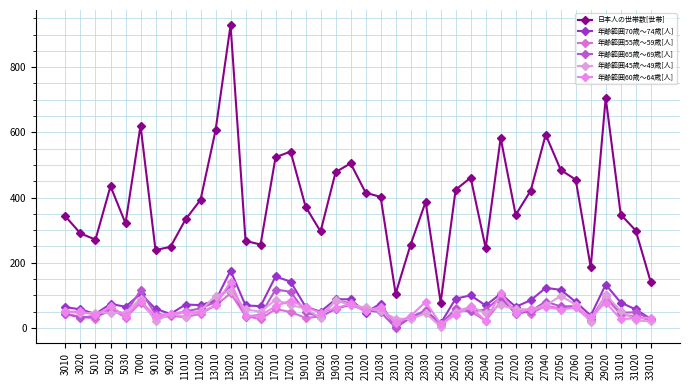

At which category is the sum across all series the highest?

13020